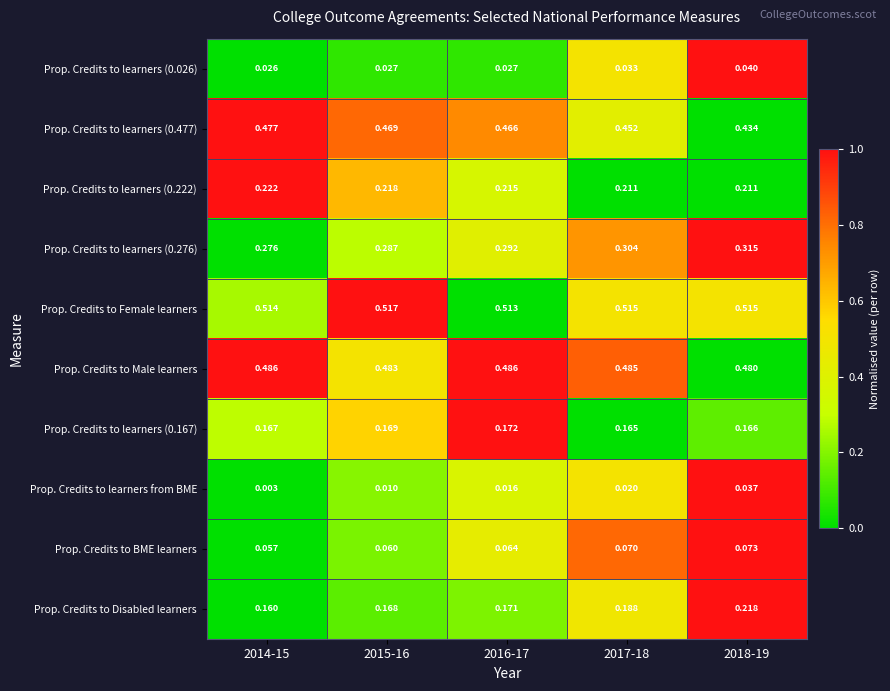

Is the value of Prop. Credits to learners from BME at 2016-17 greater than the value of Prop. Credits to Disabled learners at 2018-19?

No